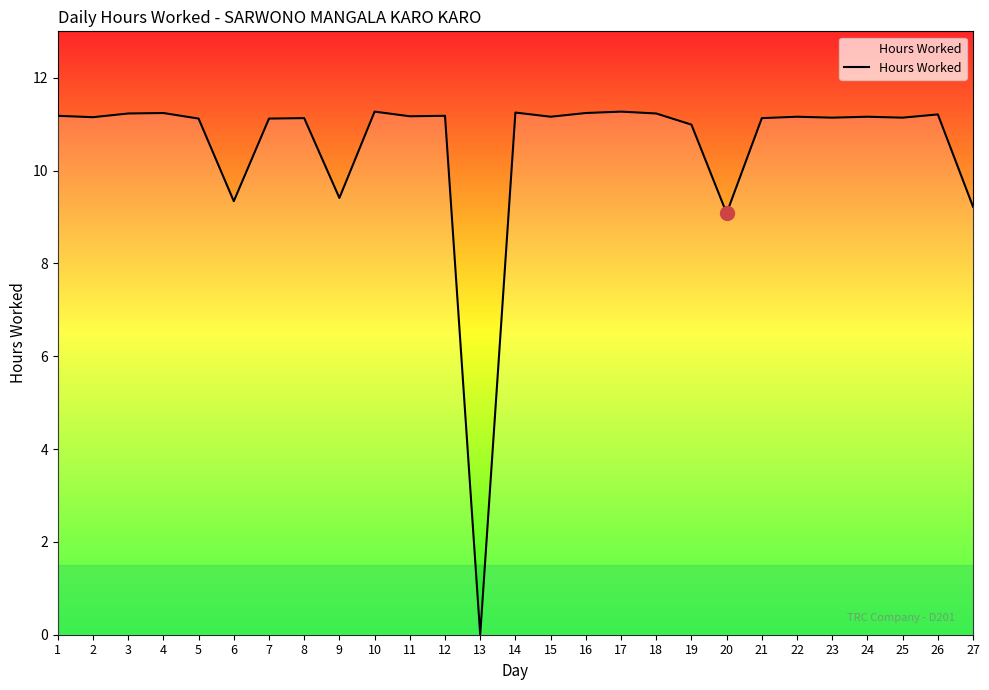

What is the difference between the values at 20 and 17?

2.2